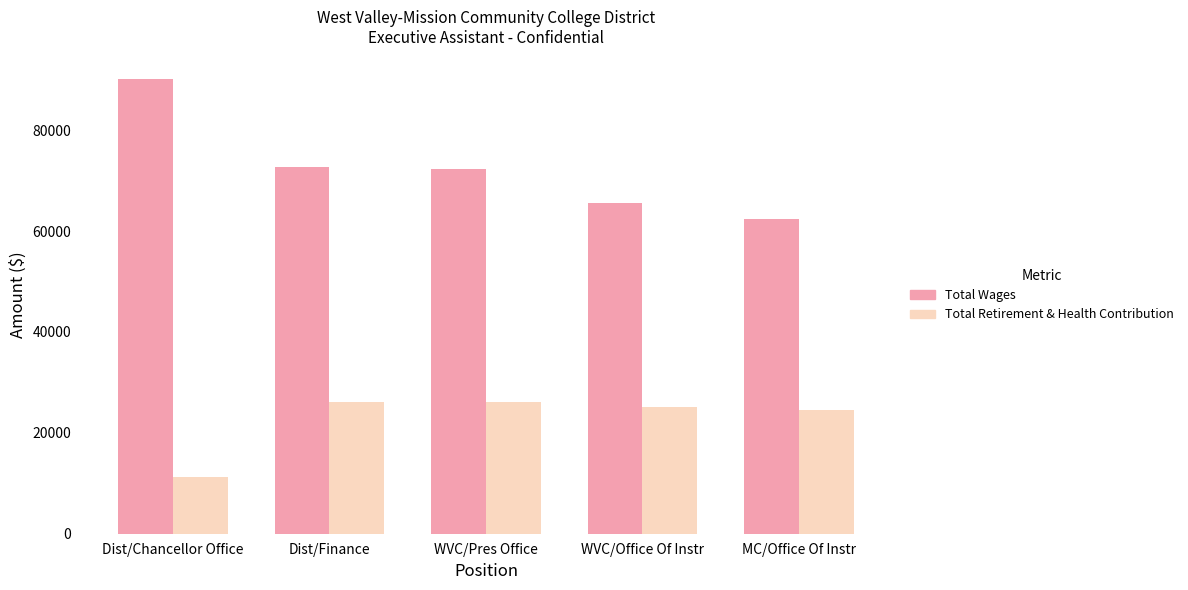

The Total Wages series shows 116823 at WVC/Office Of Instr. True or false?

False